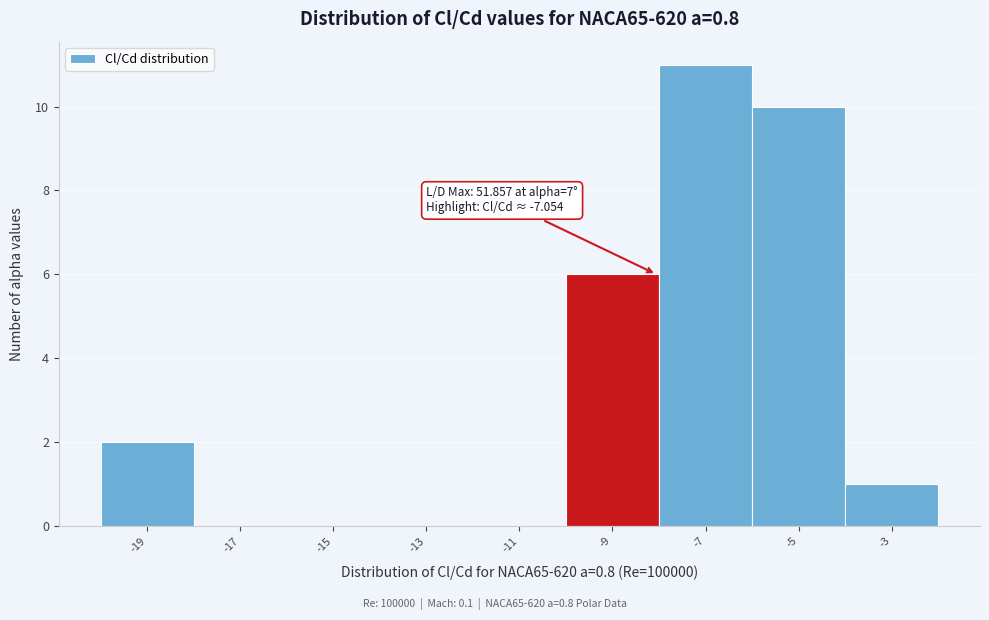

Reading left to right, what are all the values shown in this chart?

-19=2	-17=0	-15=0	-13=0	-11=0	-9=6	-7=11	-5=10	-3=1